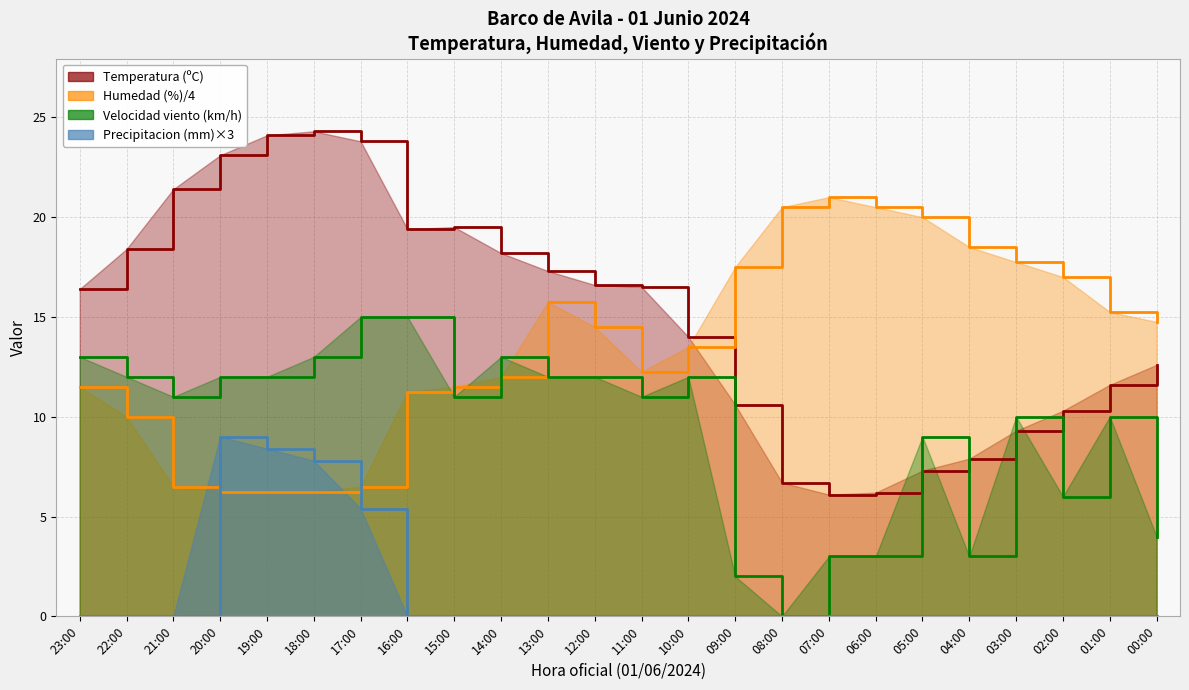

What position from the right is 06:00?

7